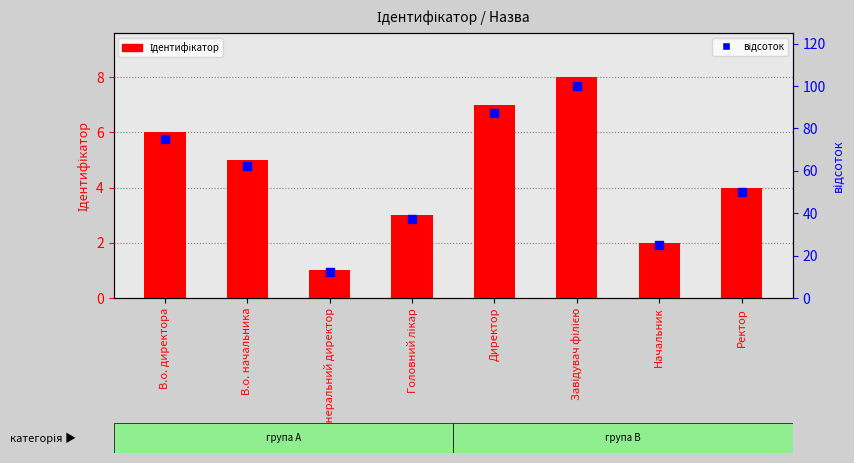

Is the value of Ідентифікатор at В.о. директора greater than the value of відсоток at Генеральний директор?

No